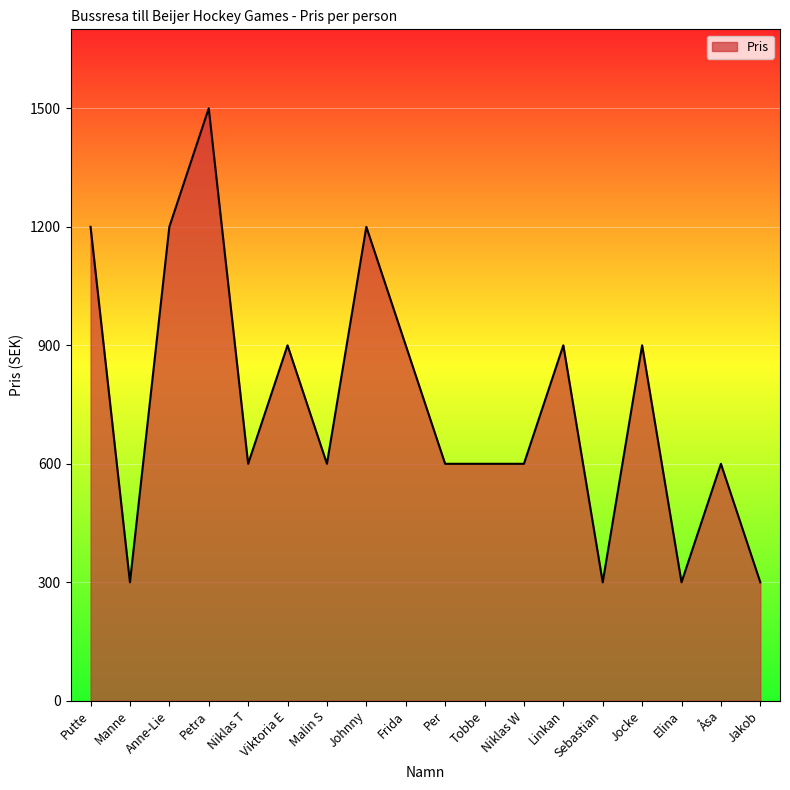

What is the difference between the maximum and minimum values?

1200